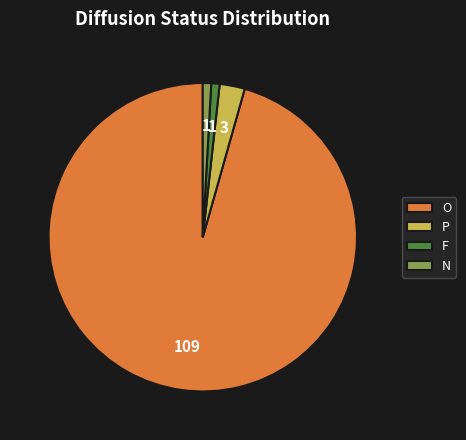

Combined, do P and N account for over 50%?

No